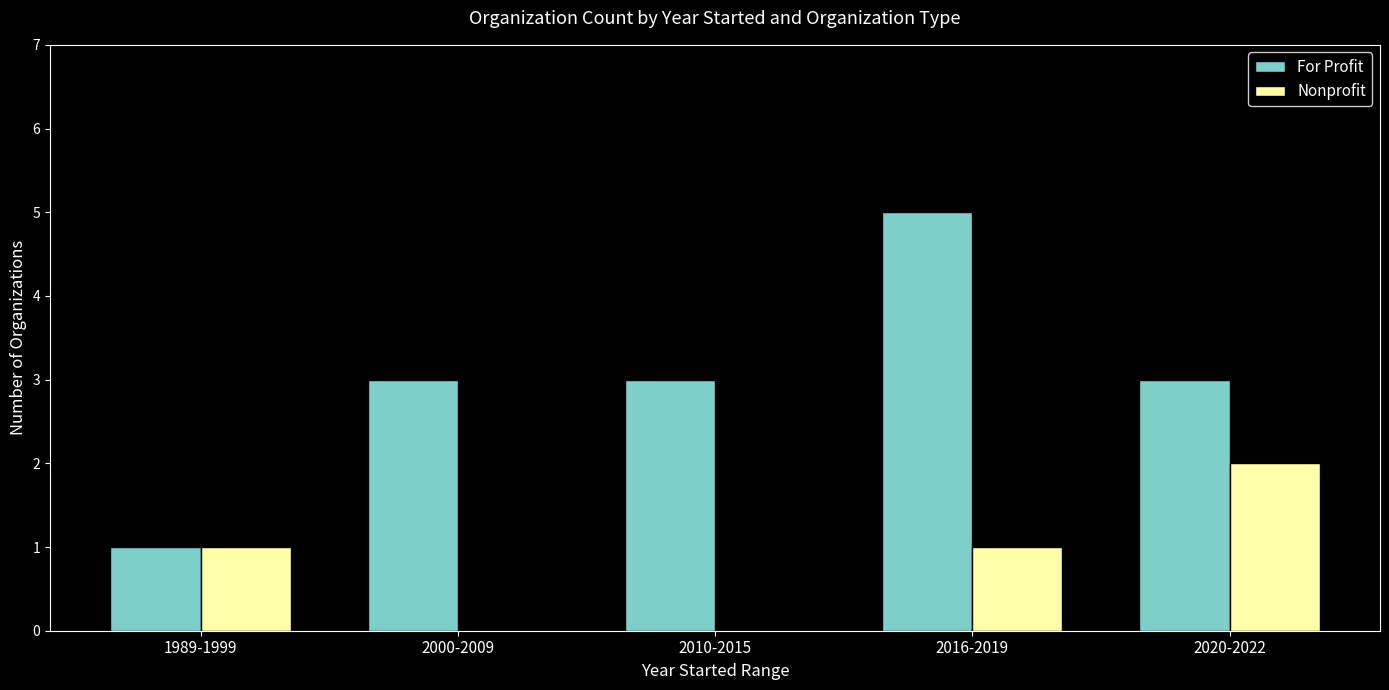

What is the total value across all series at 2016-2019?

6